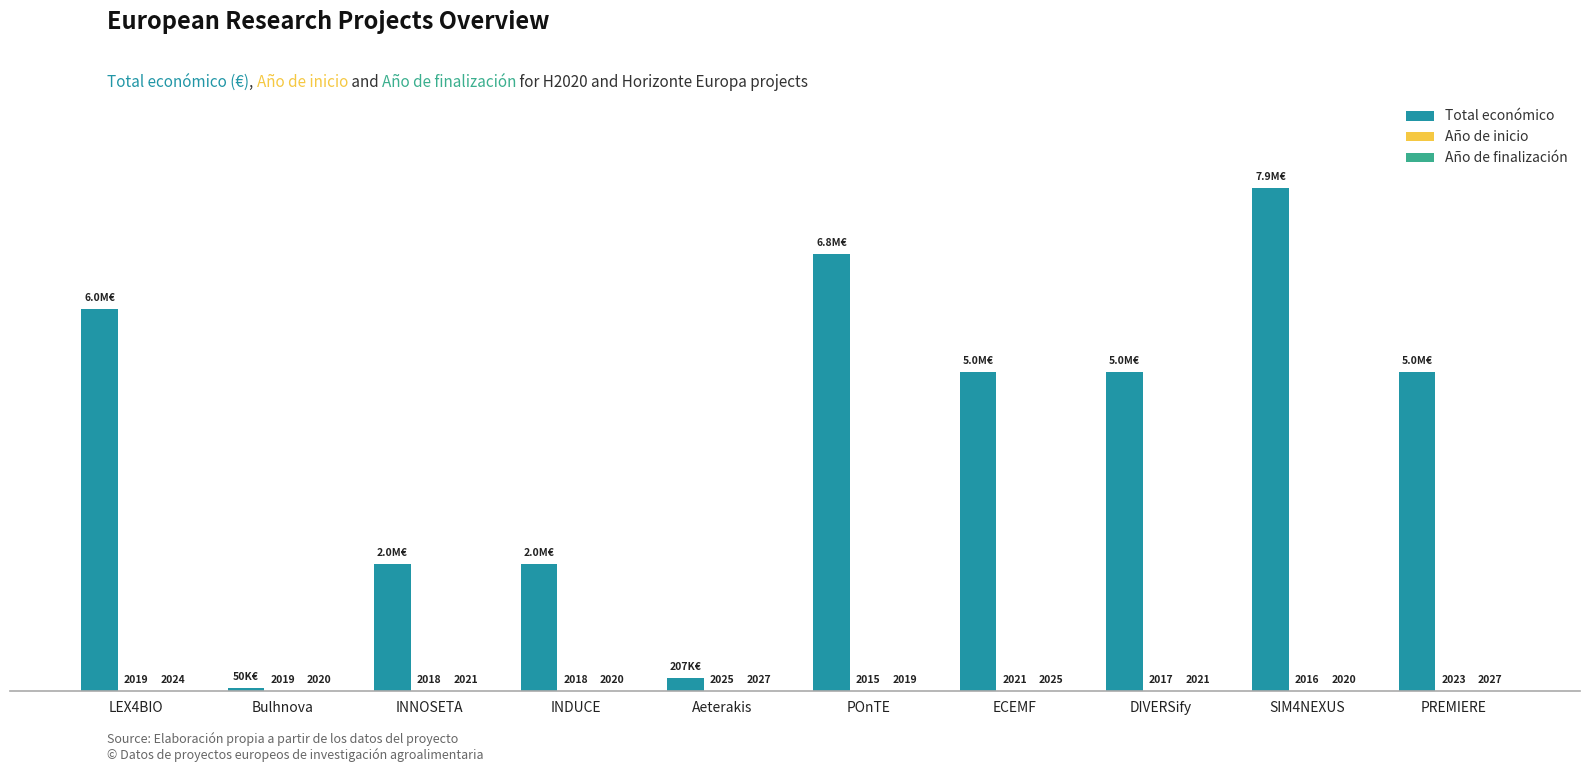

Which series has the largest total across all categories?

Total económico